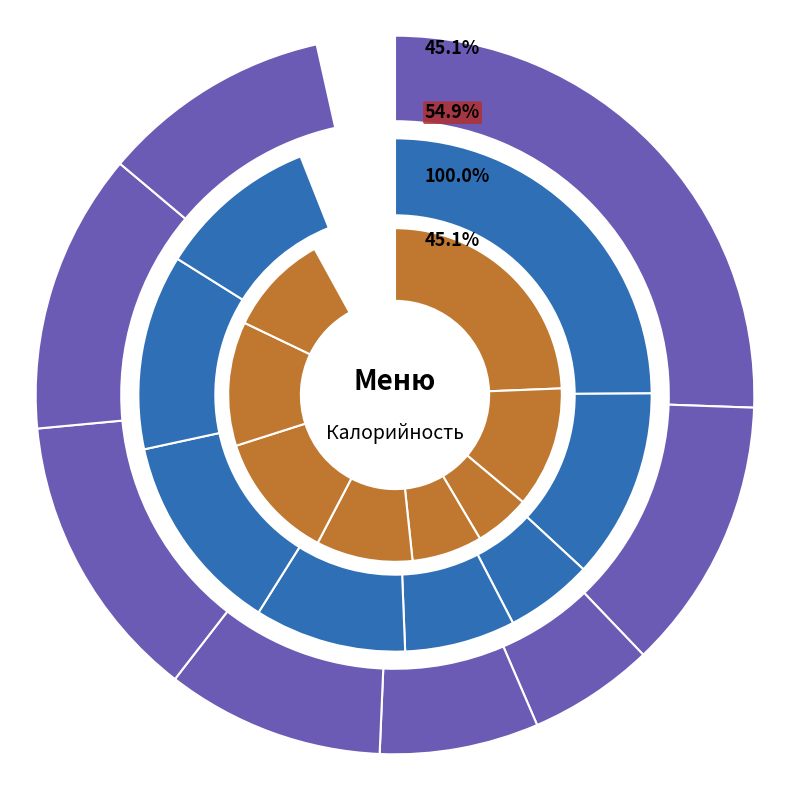

To the nearest percent, what is the difference between the биточки and пшеничный (хлеб) slice percentages?

8%